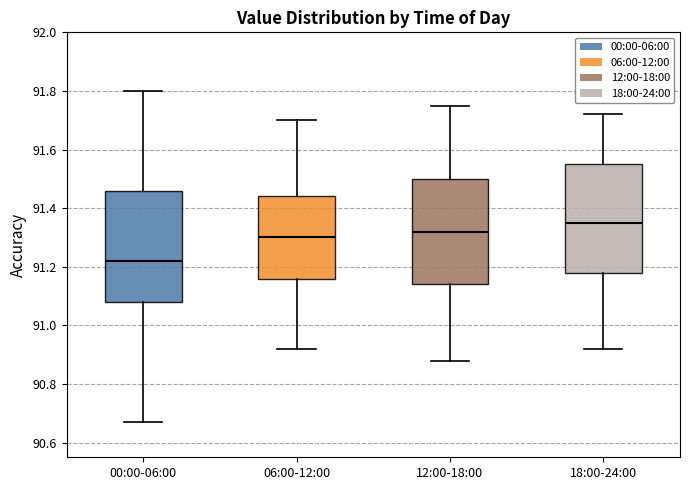

Reading left to right, read every box against the y-axis: the position of its median line, the range the box covers, and the ends of its whiskers. The values are not printed on the chart, so give them approximately, as read against the axis.

00:00-06:00: median 91.22, box 91.08 to 91.46, whiskers 90.68 to 91.80
06:00-12:00: median 91.30, box 91.16 to 91.44, whiskers 90.92 to 91.70
12:00-18:00: median 91.32, box 91.14 to 91.50, whiskers 90.88 to 91.76
18:00-24:00: median 91.36, box 91.18 to 91.56, whiskers 90.92 to 91.72